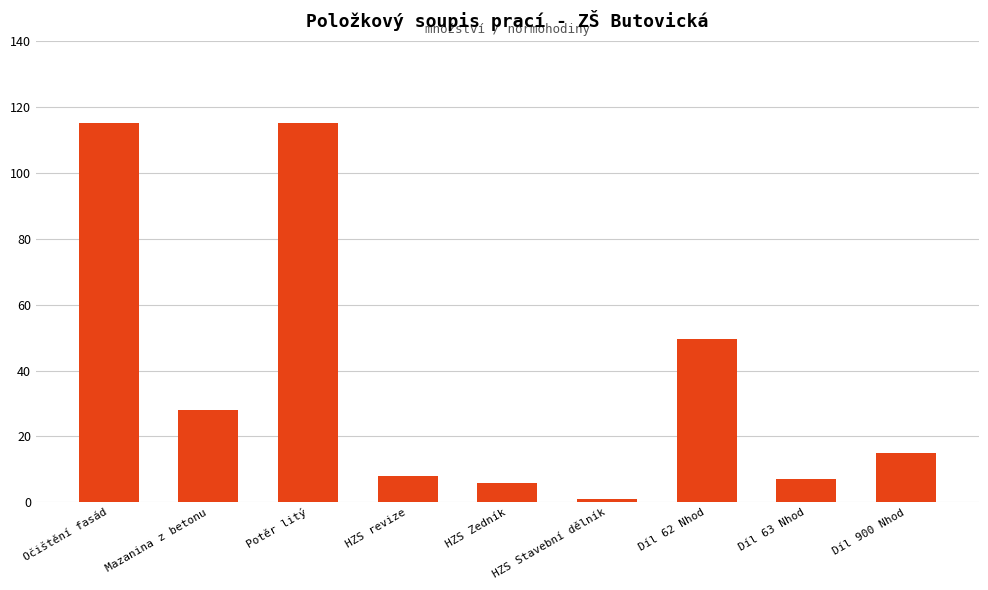

Approximately how many times larger is the value at Potěr litý compared to HZS Stavební dělník?

115.2